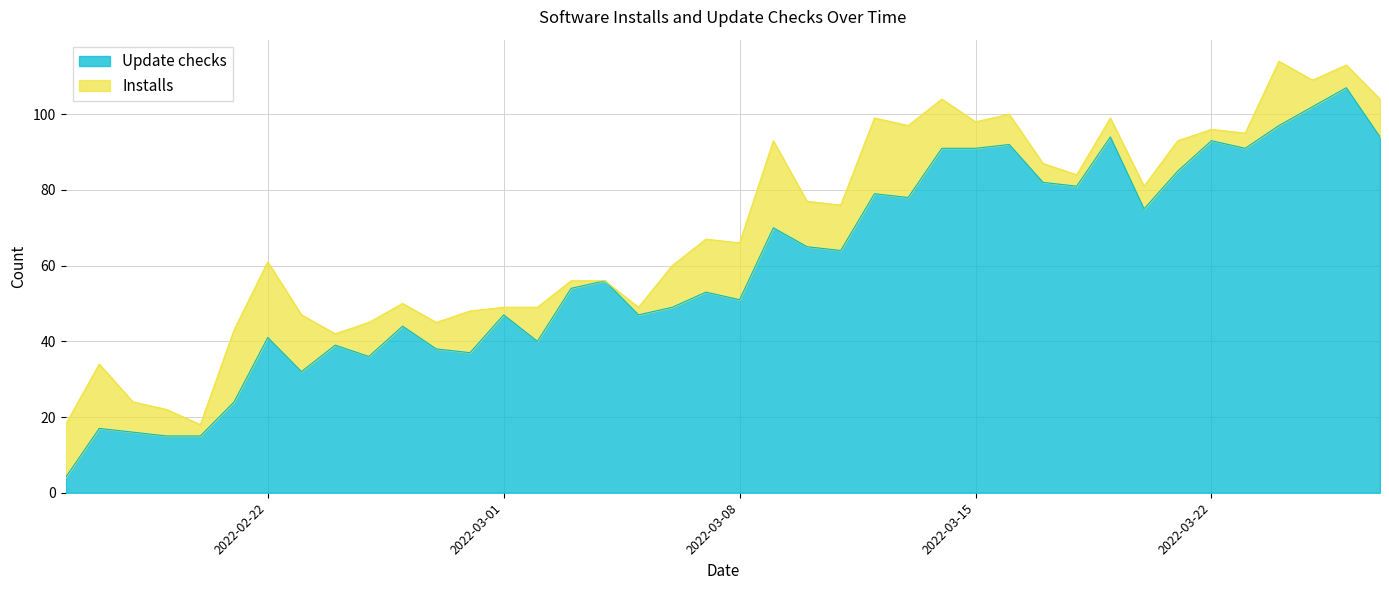

How many points are higher than both their immediate neighbors (excluding endpoints)?

13